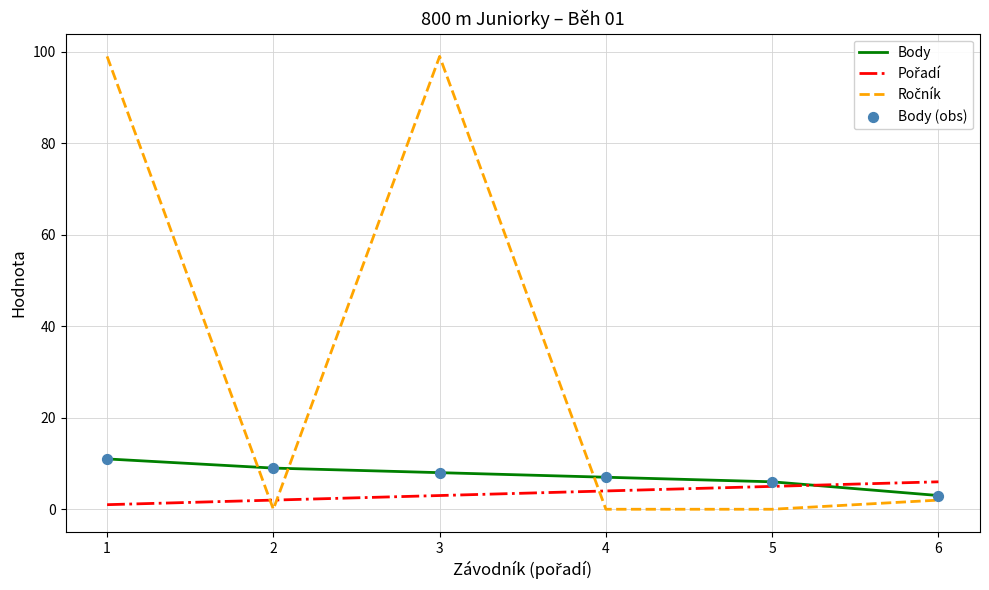

At how many categories does at least one series exceed 88?

2